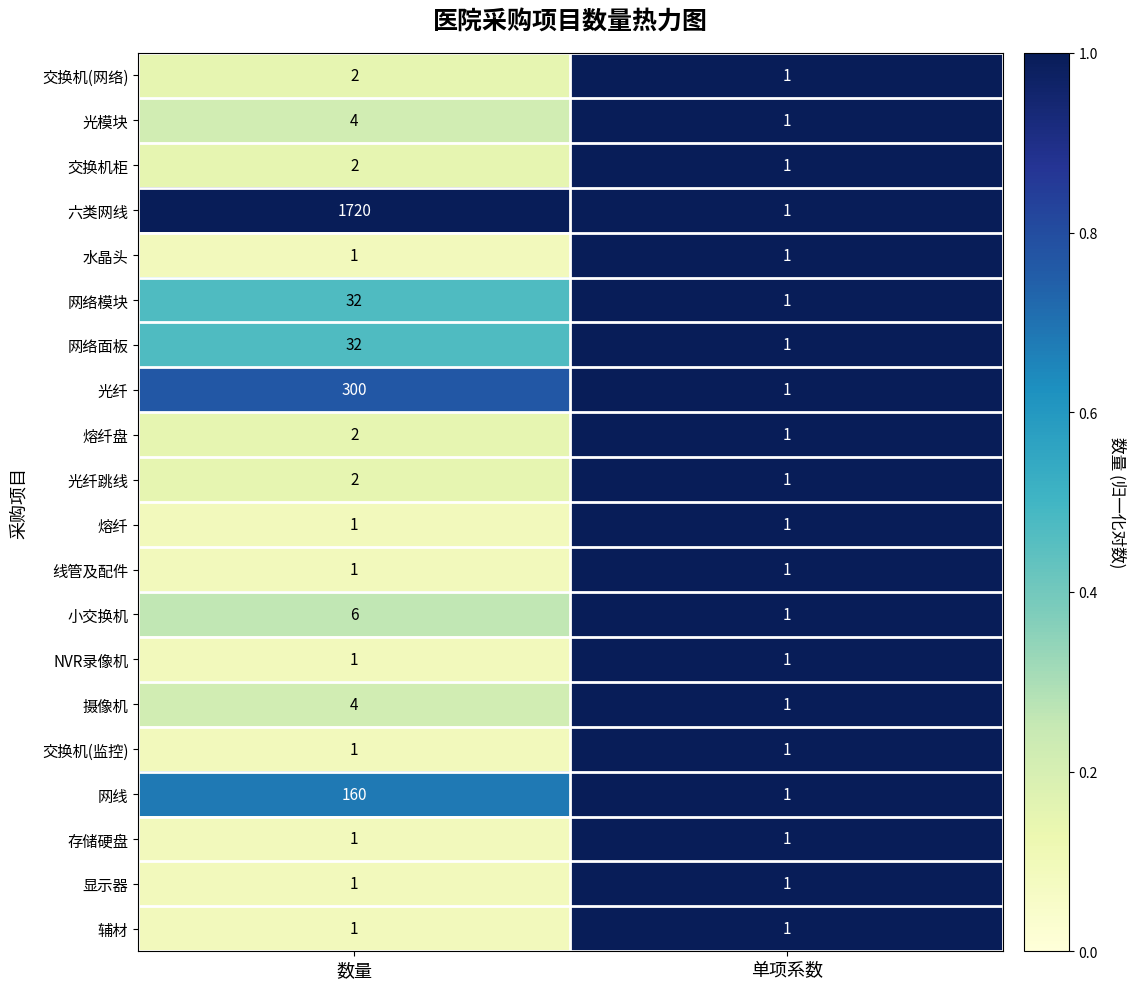

At which category does the chart reach its peak across all series?

数量